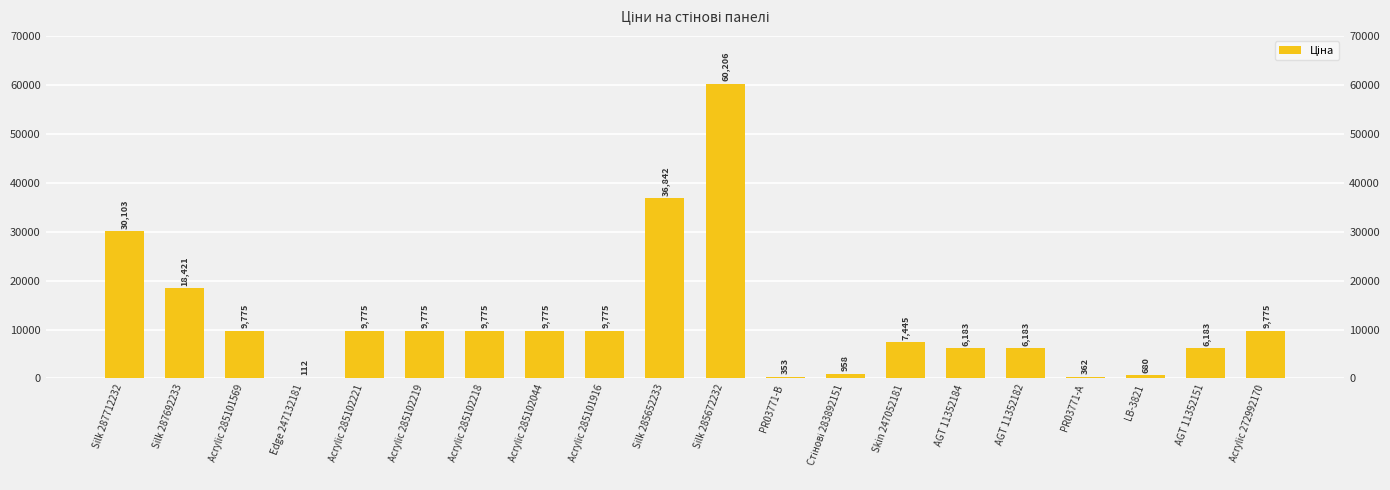

What is the smallest value displayed?

111.8